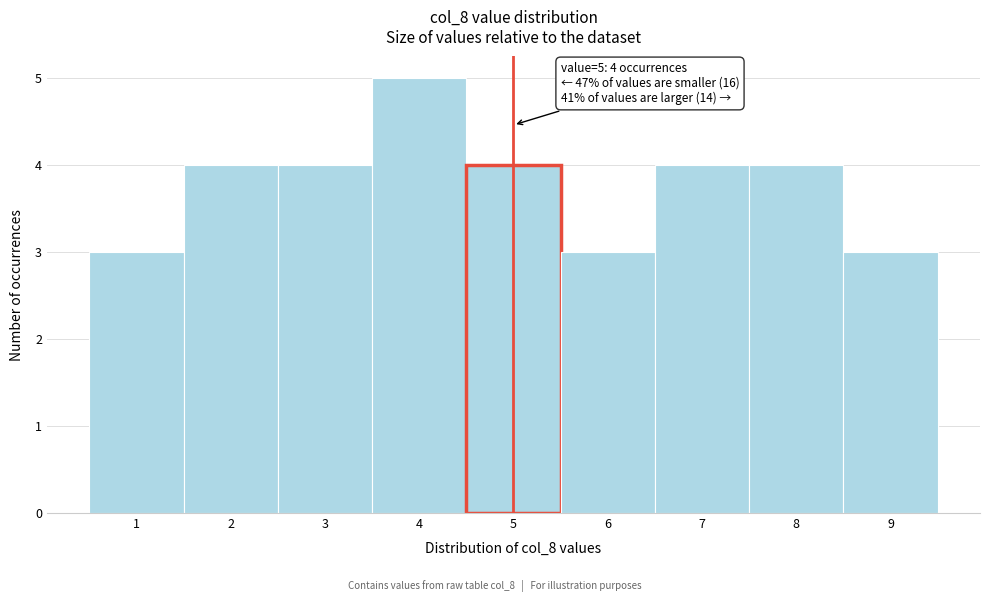

Over which range of the x-axis is the bar tallest?

3.5 to 4.5